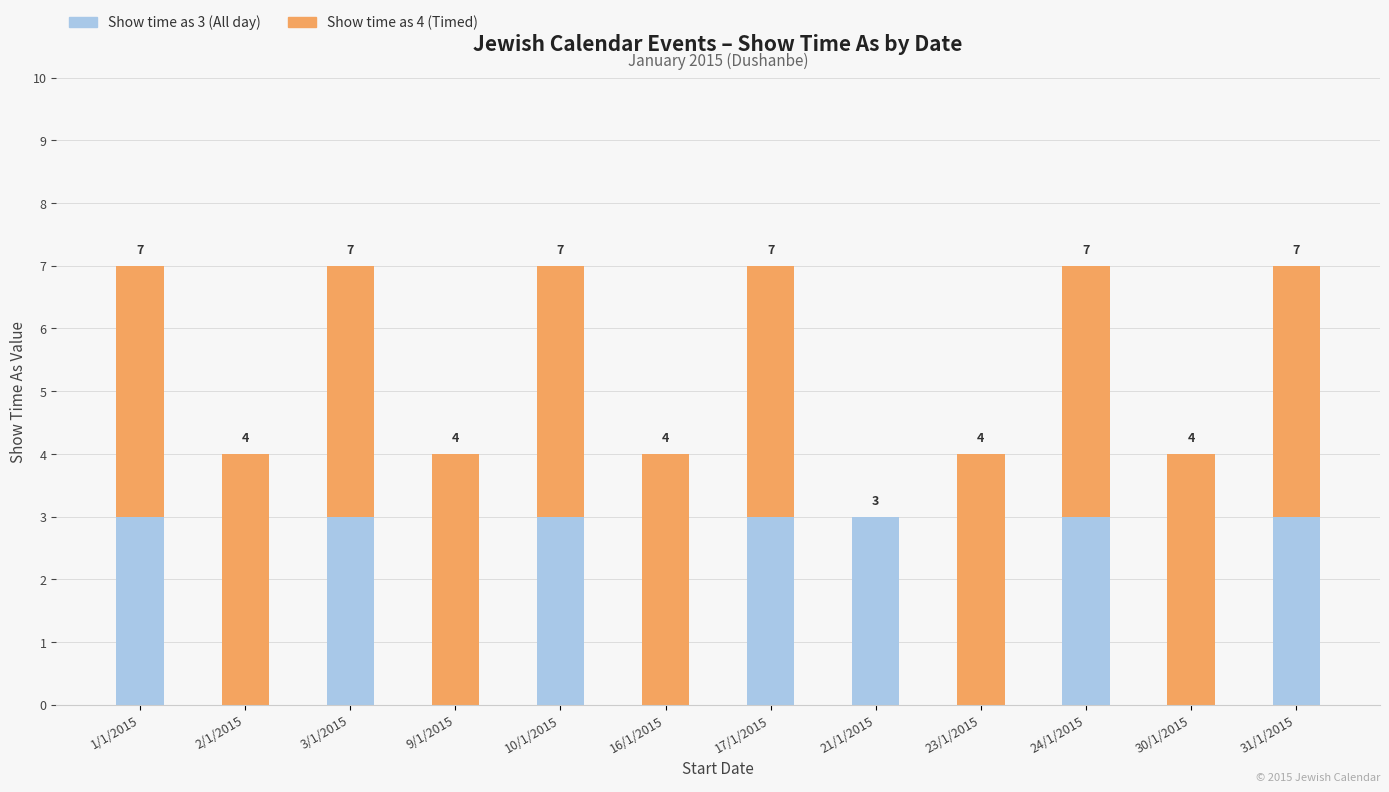

What is the highest value of the Show time as 3 (All day) series?

3